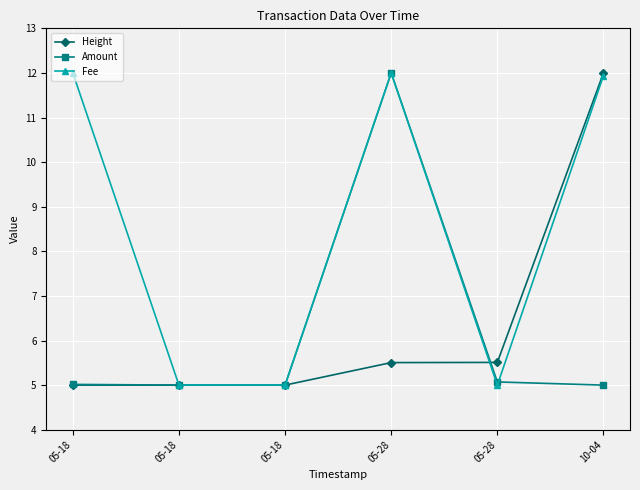

What is the difference between the Amount values at 05-18 and 05-28?

7.0